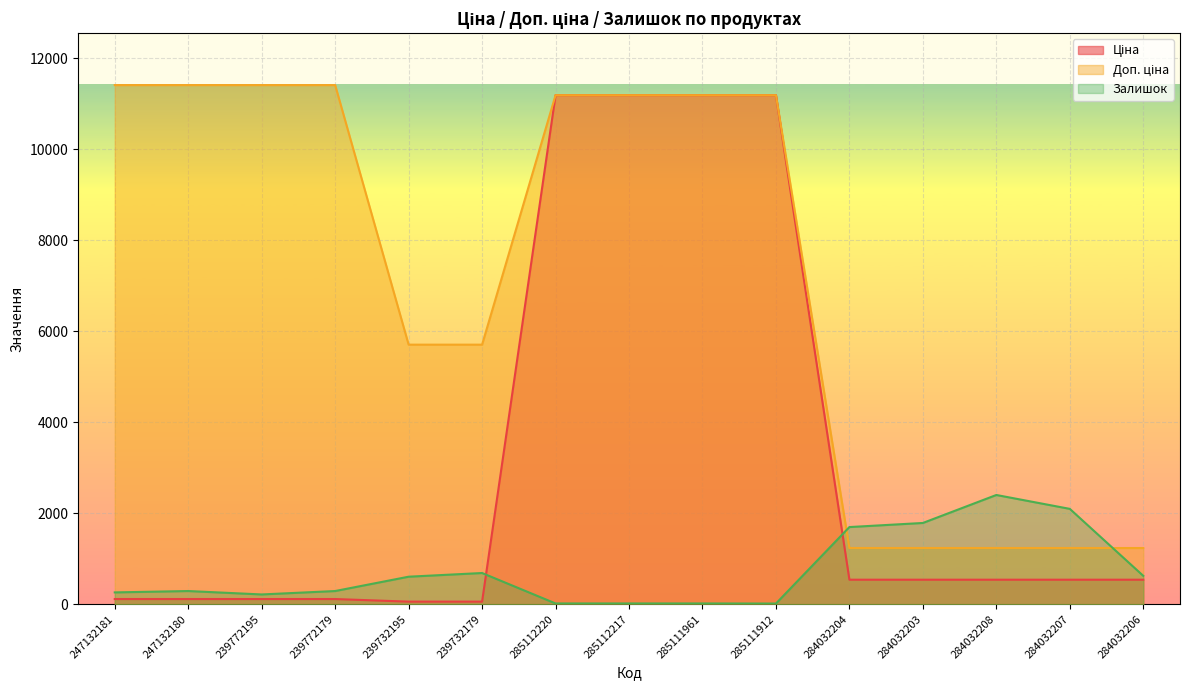

At which label is Доп. ціна closest to 6322?

239732195